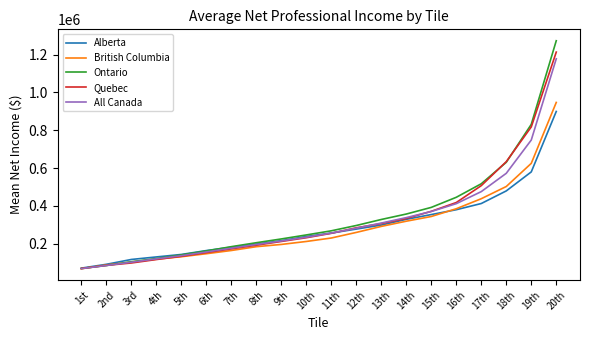

What is the average value of the All Canada series?

321579